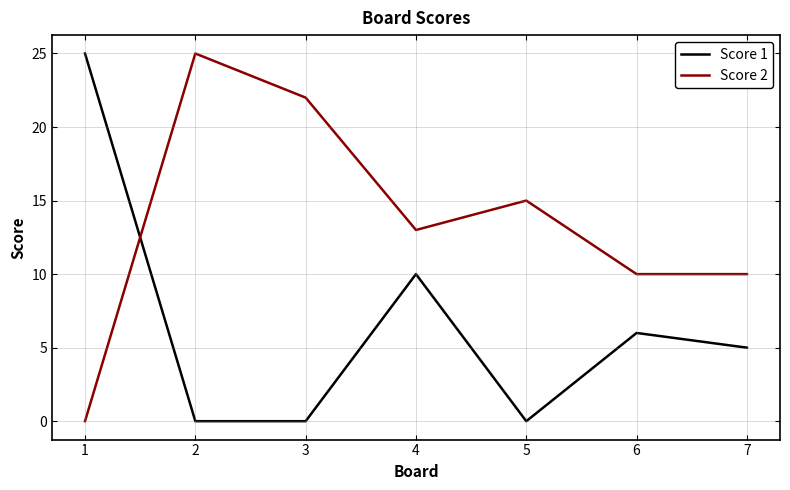

At which label is Score 1 closest to 12?

4